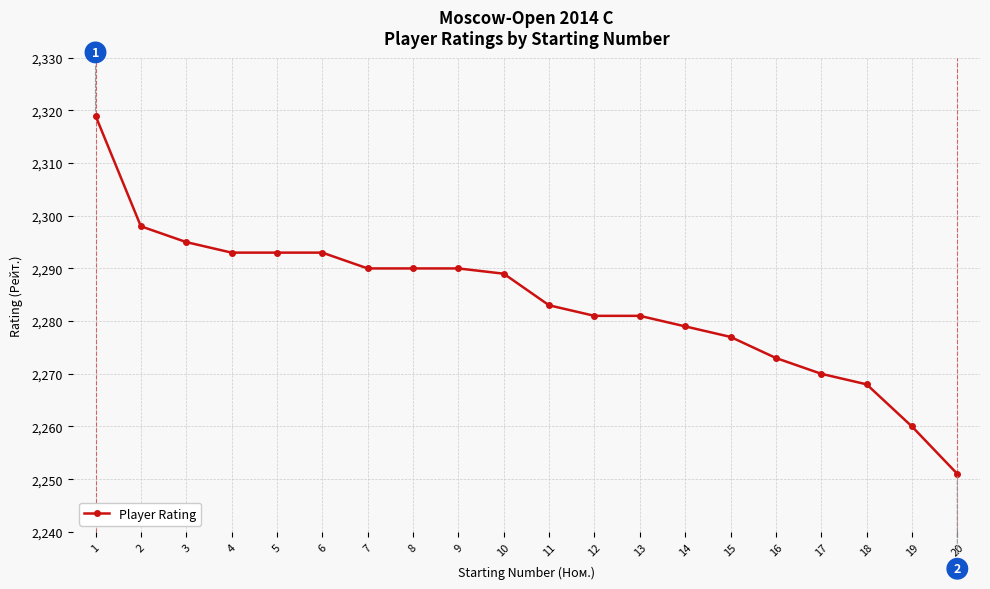

Does the chart have visible grid lines?

Yes